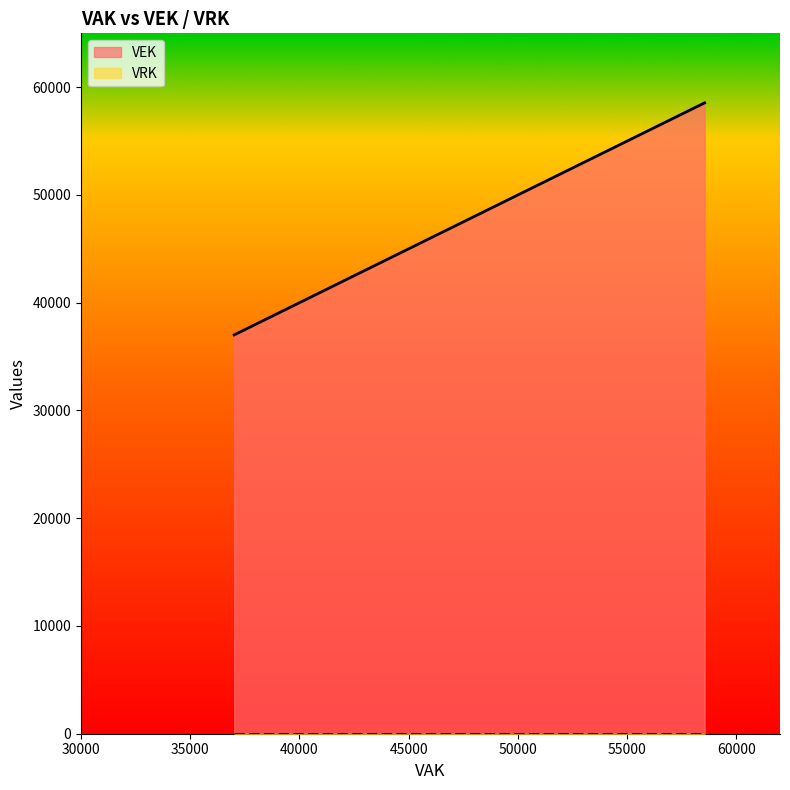

What is the smallest value displayed?

37013